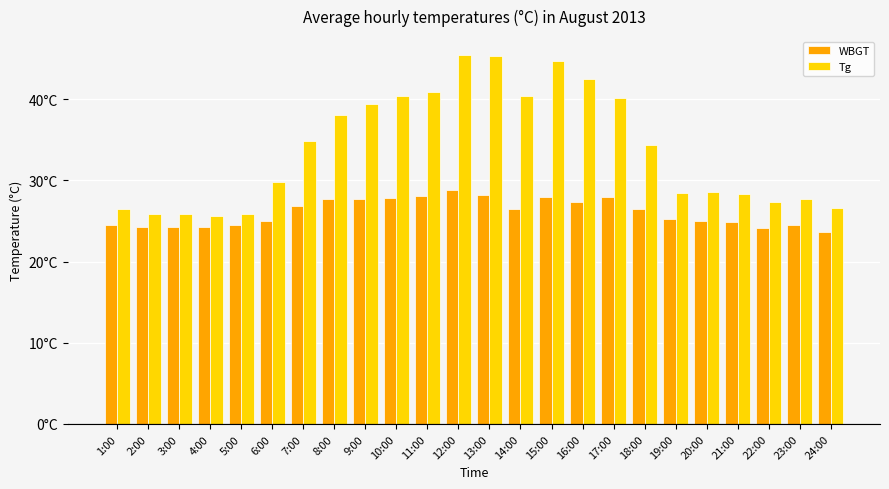

What is the smallest value displayed?

23.7